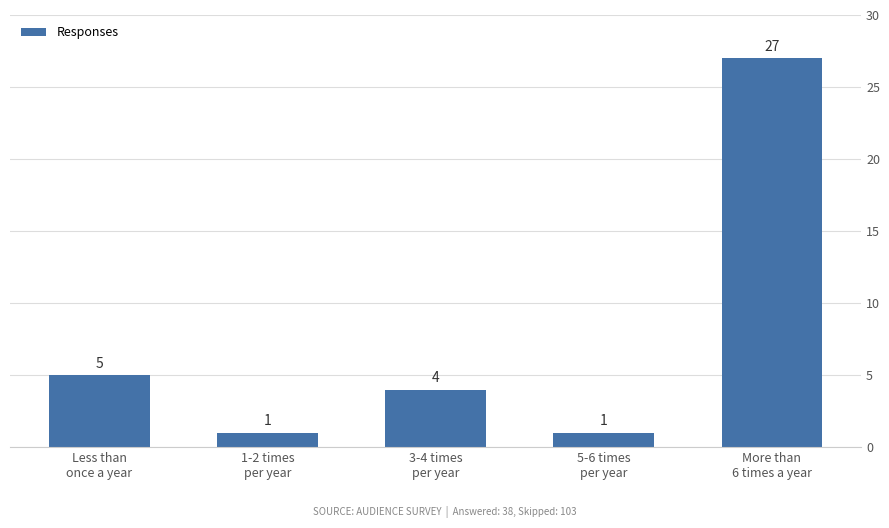

What is the value of the 2nd bar from the left?

1